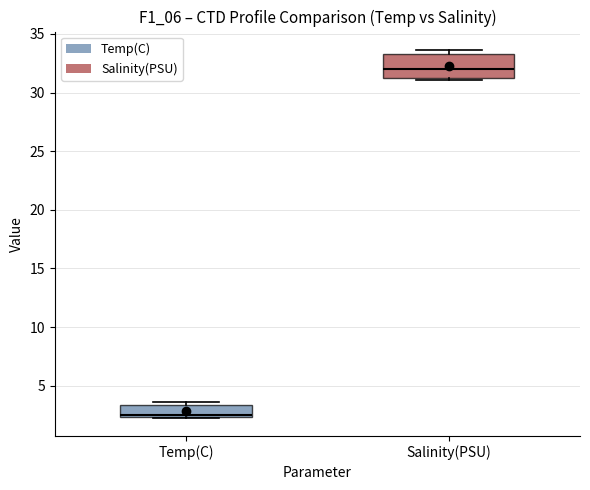

Which box's median line is the highest?

Salinity(PSU)